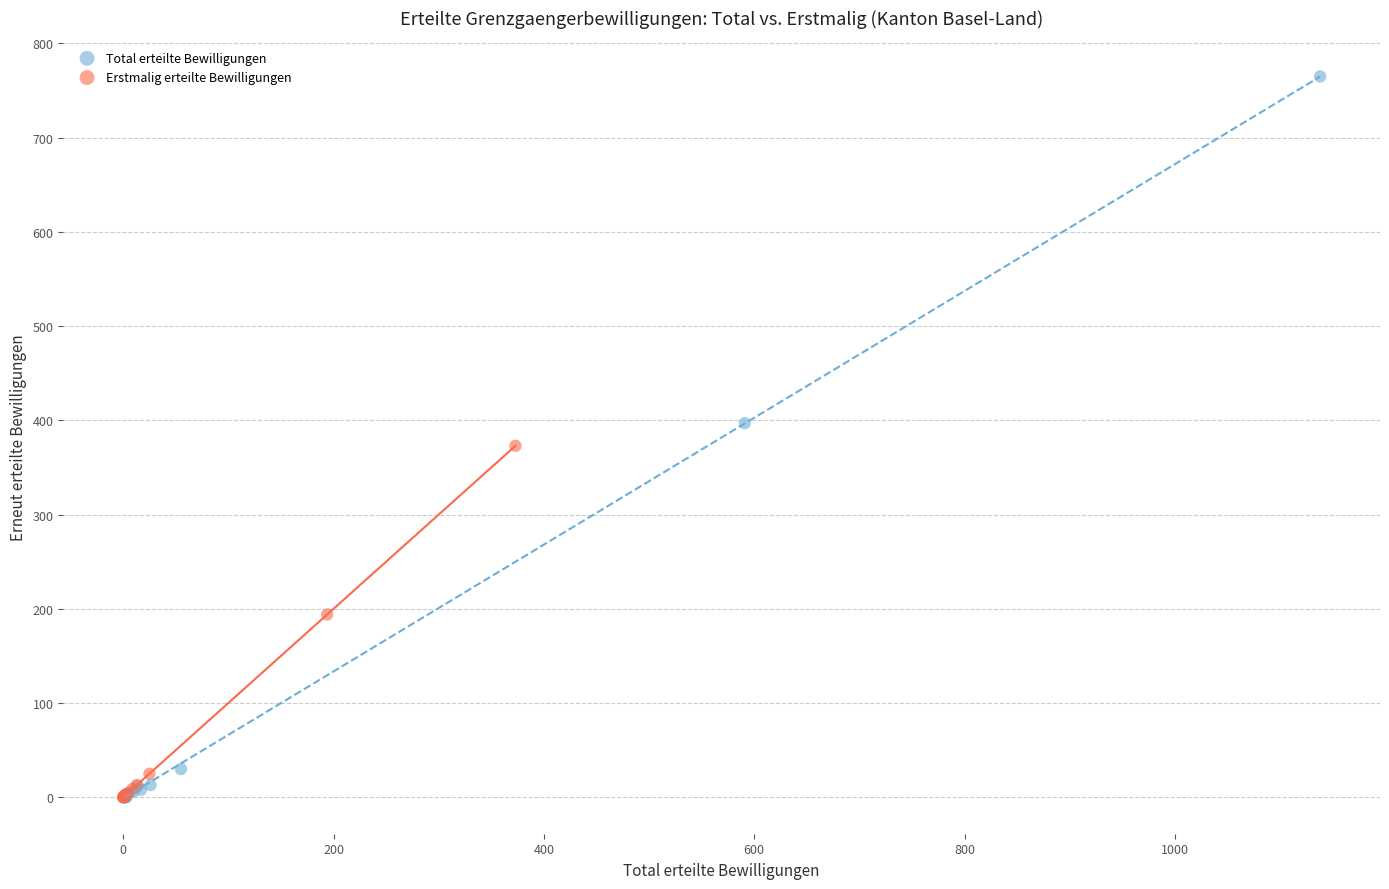

Which series has the widest spread of Y values?

Total erteilte Bewilligungen